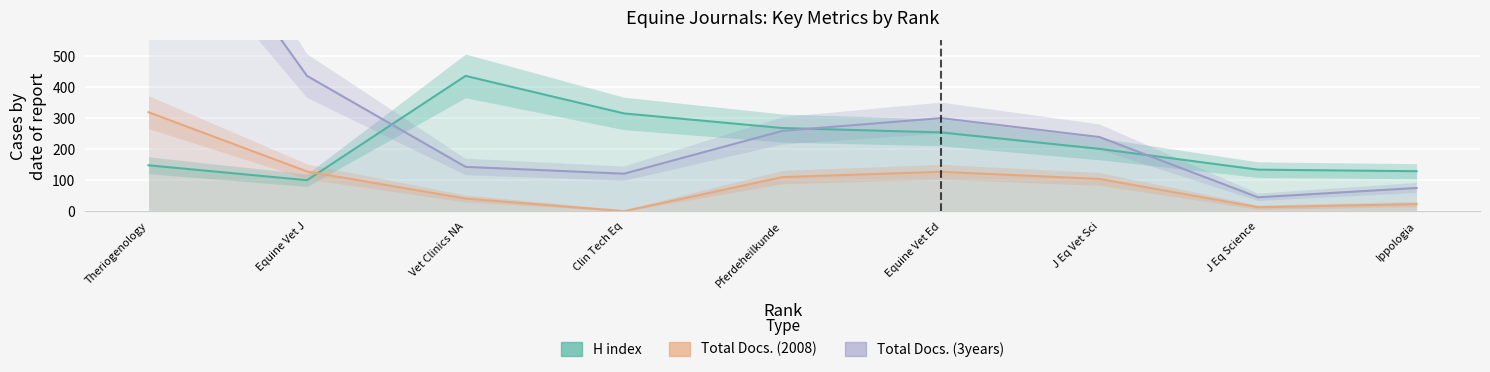

How many series are shown in this chart?

3